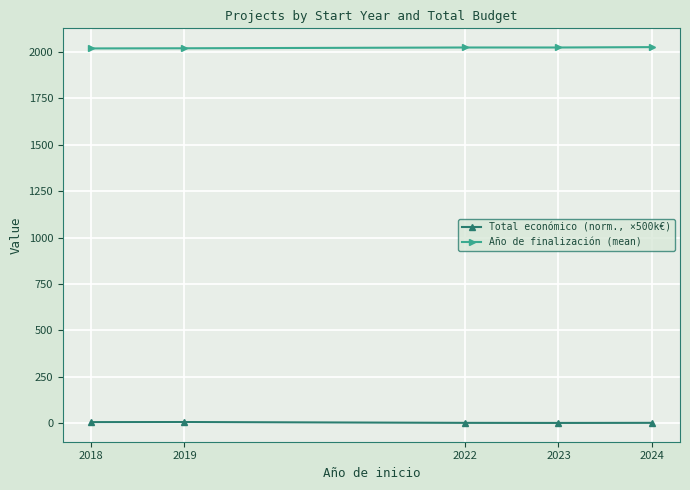

What is the spread (max minus min) of values at 2024?

2025.8